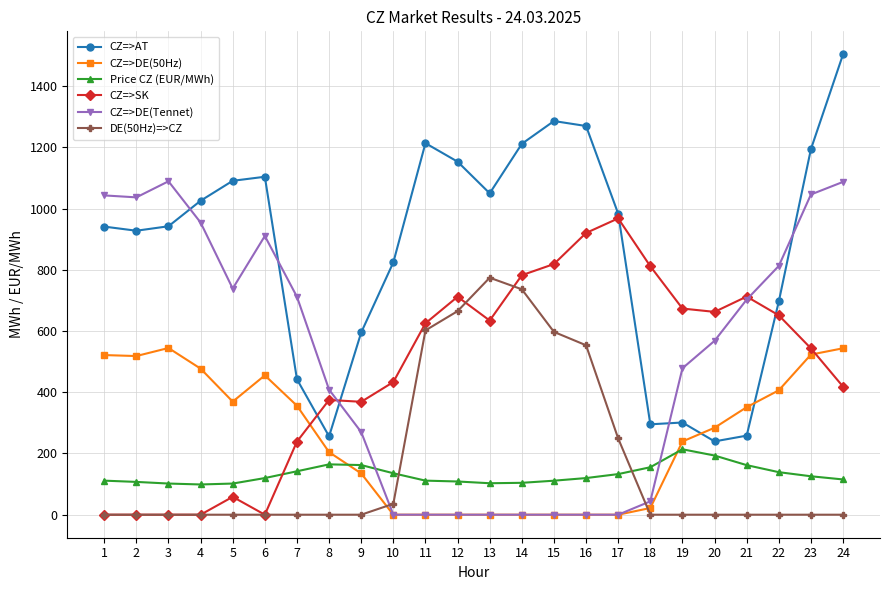

Rank the series by their maximum value, from lowest to highest.

Price CZ (EUR/MWh), CZ=>DE(50Hz), DE(50Hz)=>CZ, CZ=>SK, CZ=>DE(Tennet), CZ=>AT